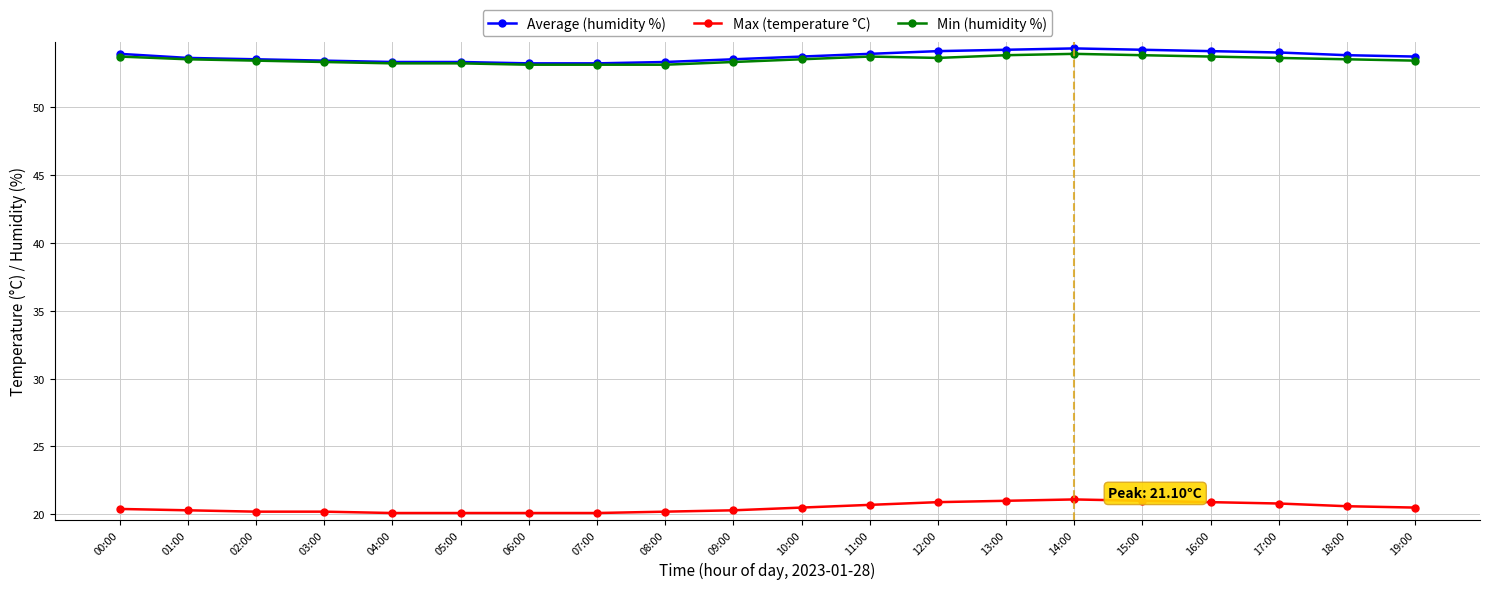

What is the approximate value of Average (humidity %) at 18:00?

53.8